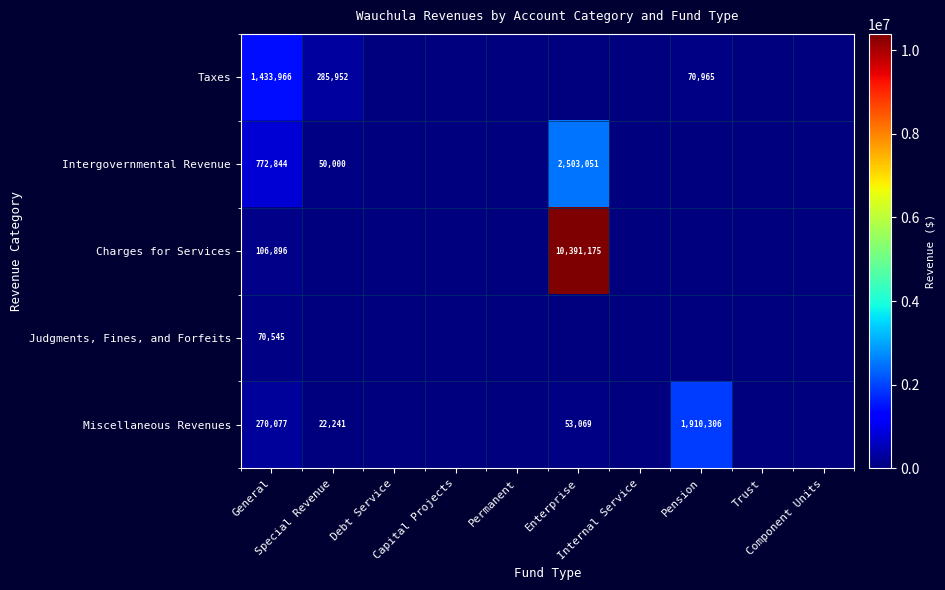

How many values in the Miscellaneous Revenues series exceed 0?

4